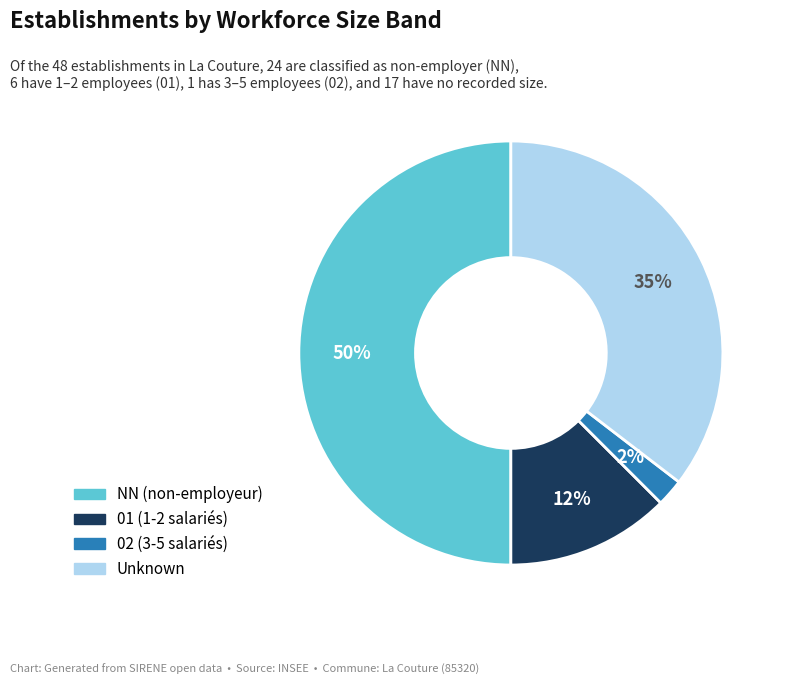

To the nearest percent, what is the average slice percentage?

25%